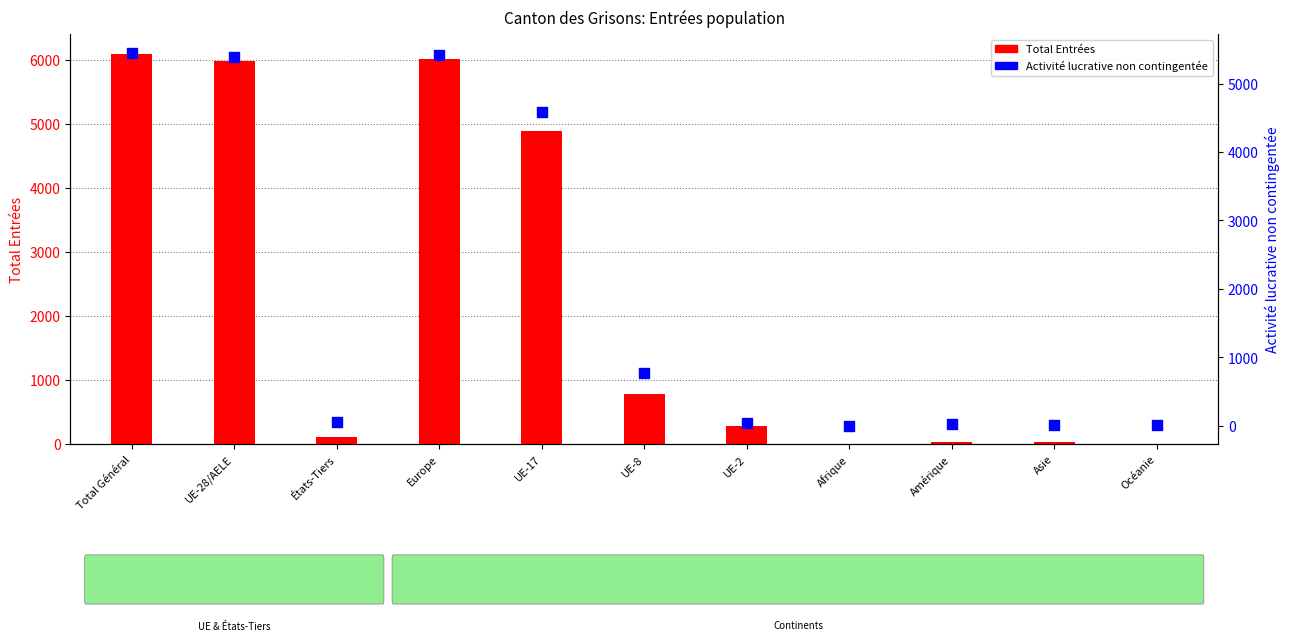

At how many categories does at least one series exceed 1985?

4